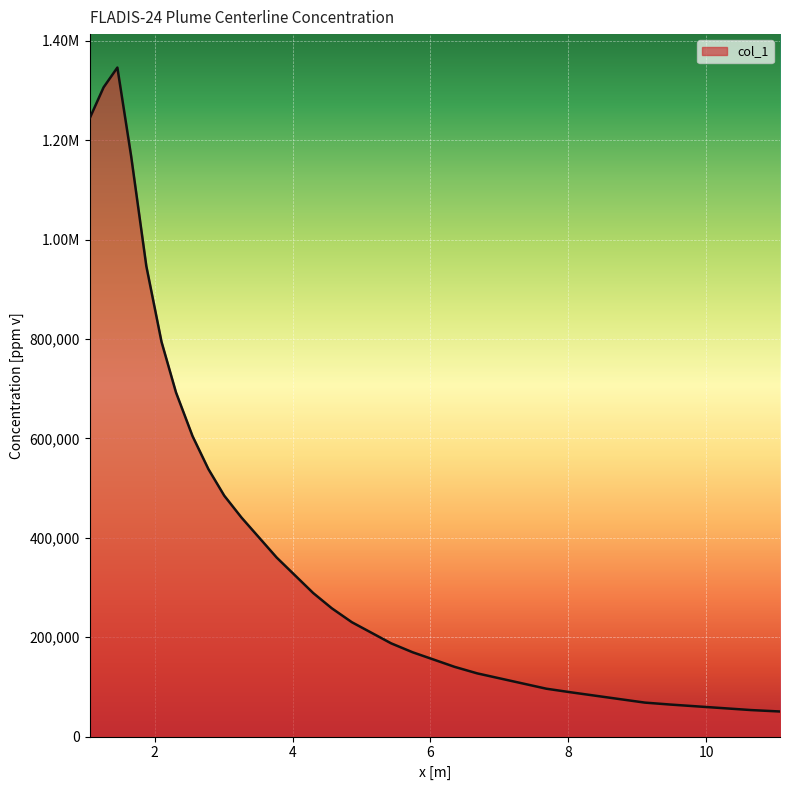

Reading left to right, what are all the values shown in this chart?

1244794.2	1306643.8	1346479.2	1167836.9	946739.7	794569.6	692698.4	604700.3	538381.7	484860.4	440828.1	360354.9	288914.2	258195.4	230244.5	208597.1	187696.3	169798.4	154844.4	140372.7	127186.6	117021.7	107164.8	96383.7	89246.0	82484.3	75529.3	68381.2	64445.7	60752.2	57058.6	53365.1	50476.0